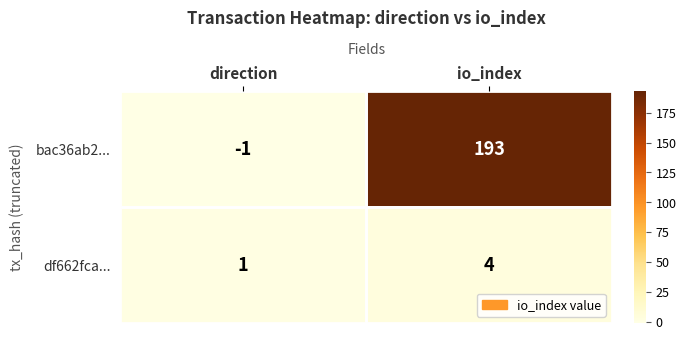

Which series has the widest spread of values?

bac36ab2...